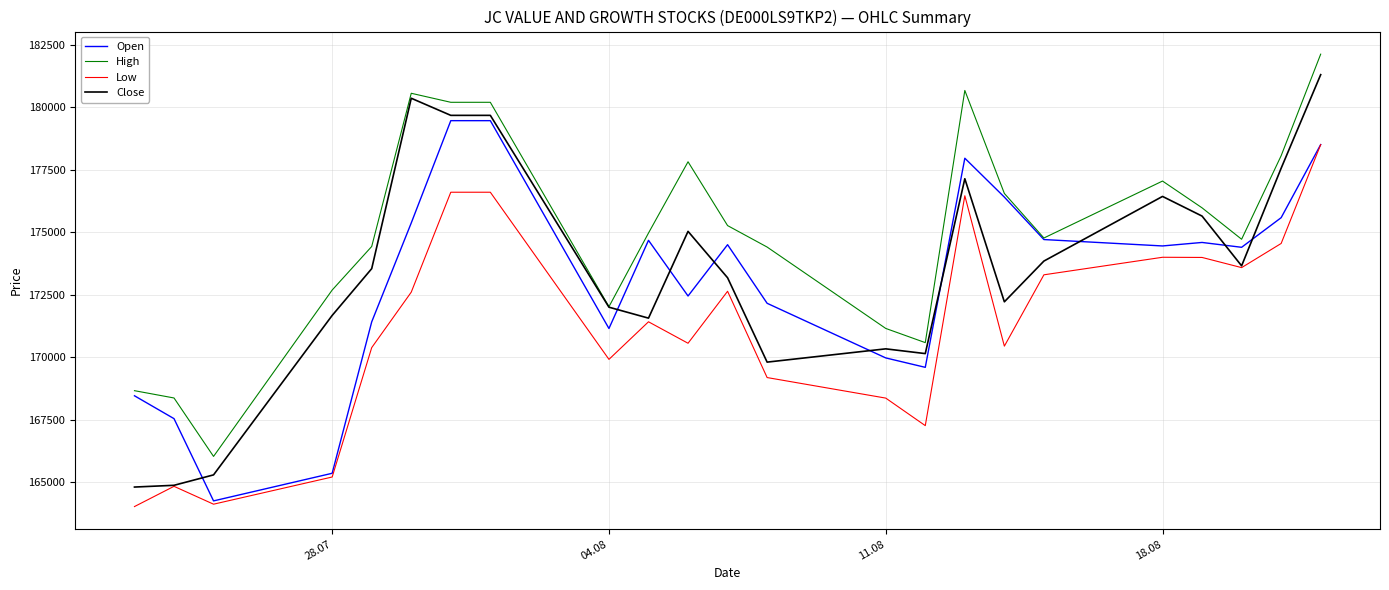

What is the average value of the Open series?

173153